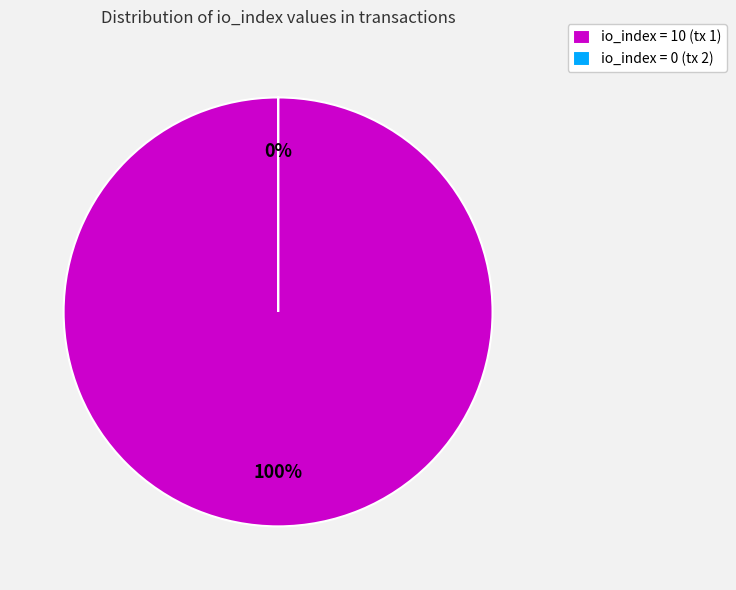

What is the total percentage of io_index=0 and io_index=10?

100.0%